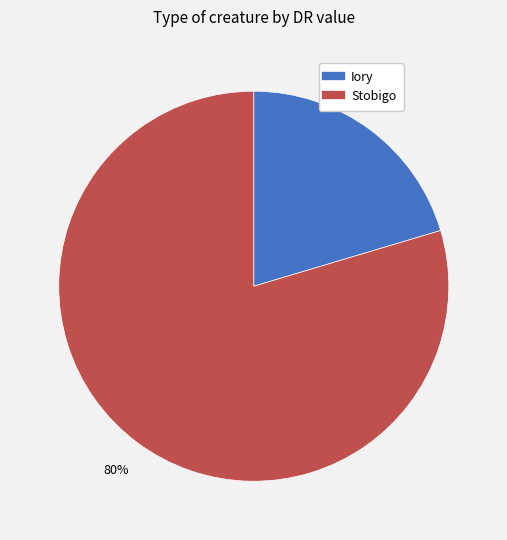

Which category has the biggest portion of the pie?

Stobigo